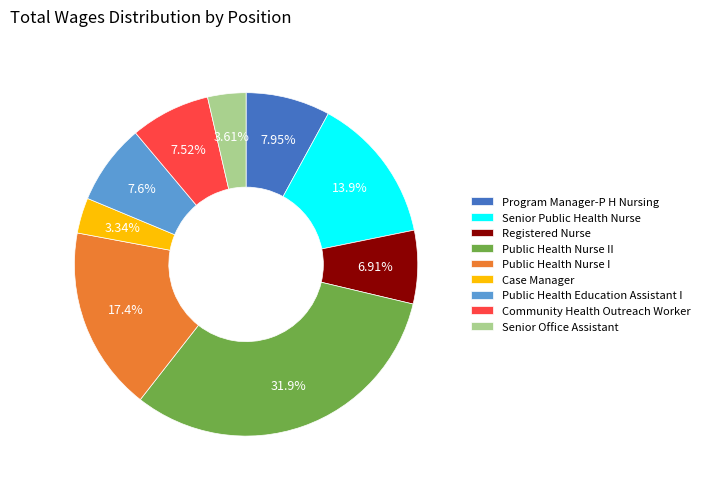

Which has a higher value, Public Health Nurse II or Registered Nurse?

Public Health Nurse II